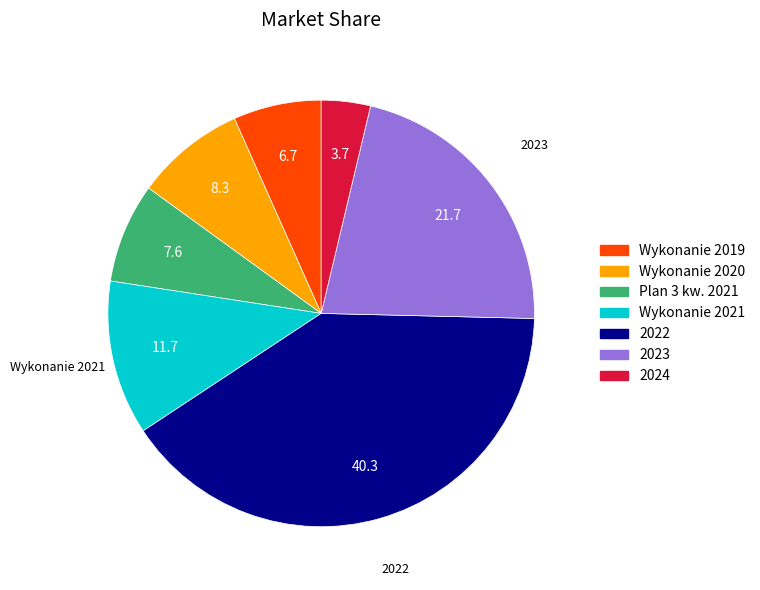

True or false: Wykonanie 2020 accounts for 8% of the total.

True